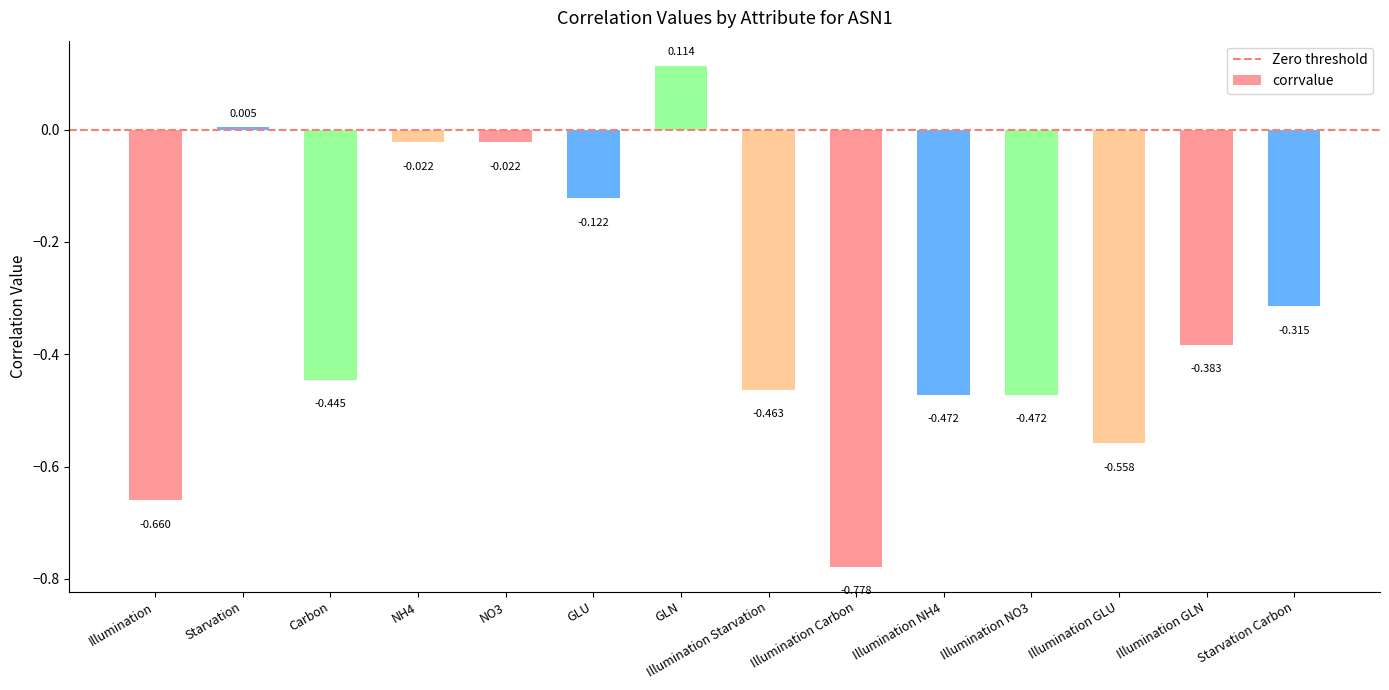

What is the label of the 3rd bar from the left?

Carbon